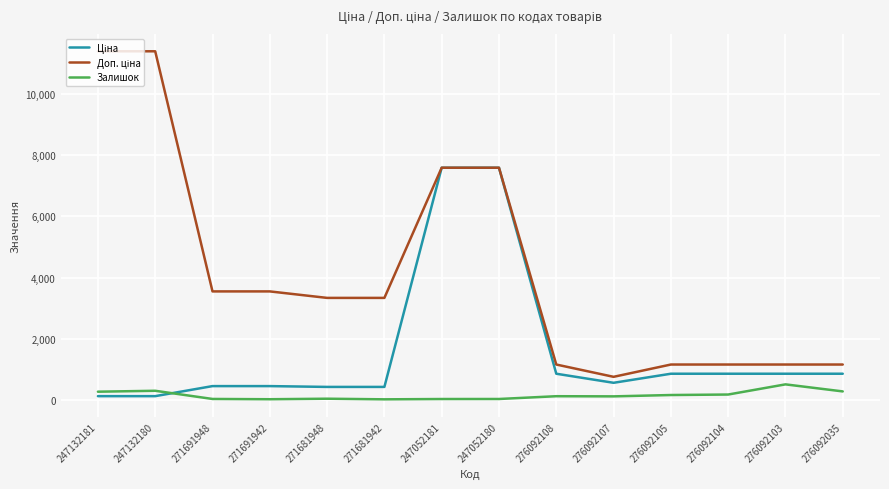

Is it true that Залишок equals 20.0 at 247052181?

True